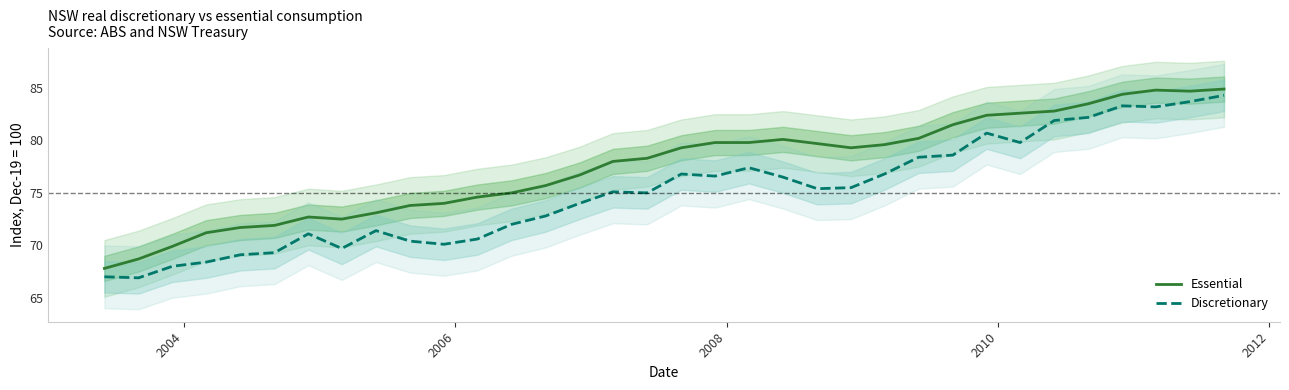

True or false: Essential and Discretionary cross at least once.

False